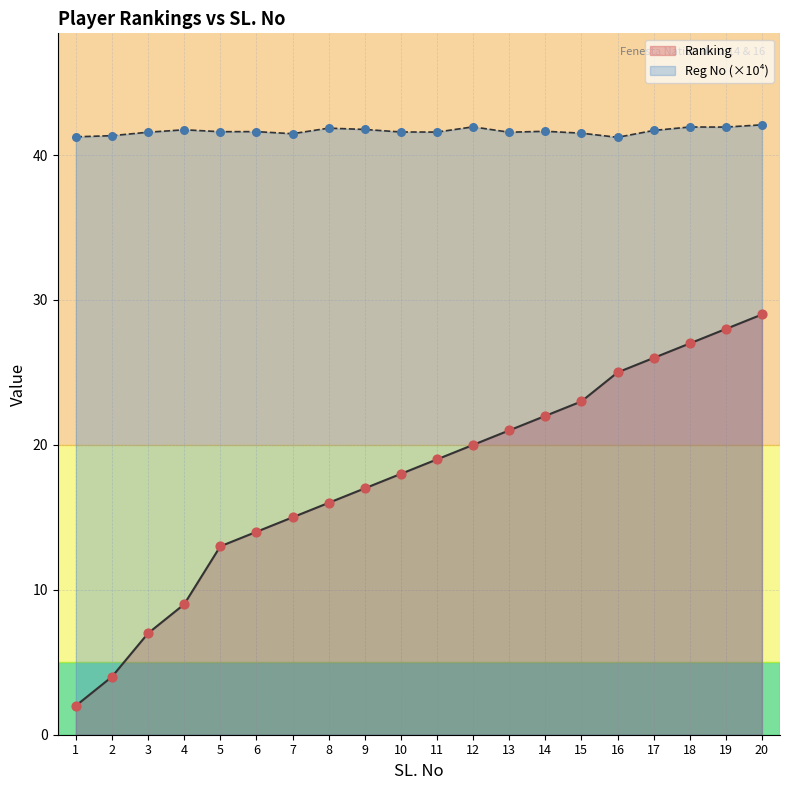

At how many categories does at least one series exceed 33?

20